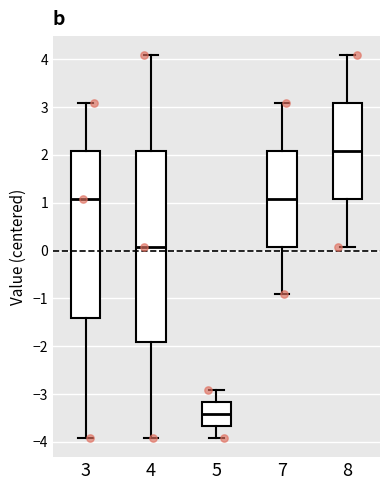

Which box has the lowest median line?

5